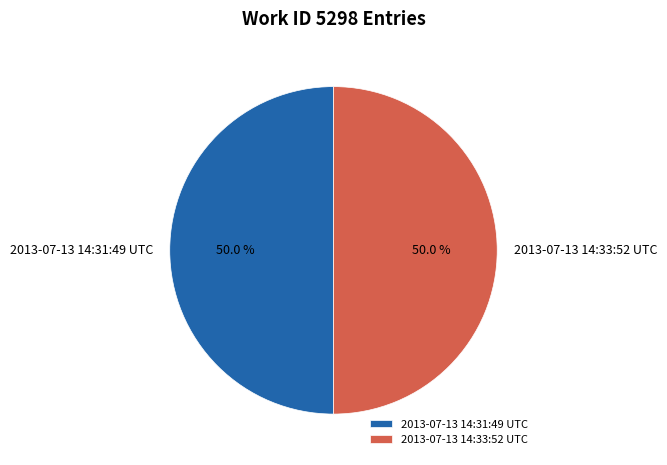

Do 2013-07-13 14:33:52 UTC and 2013-07-13 14:31:49 UTC together represent more than half of the pie?

Yes